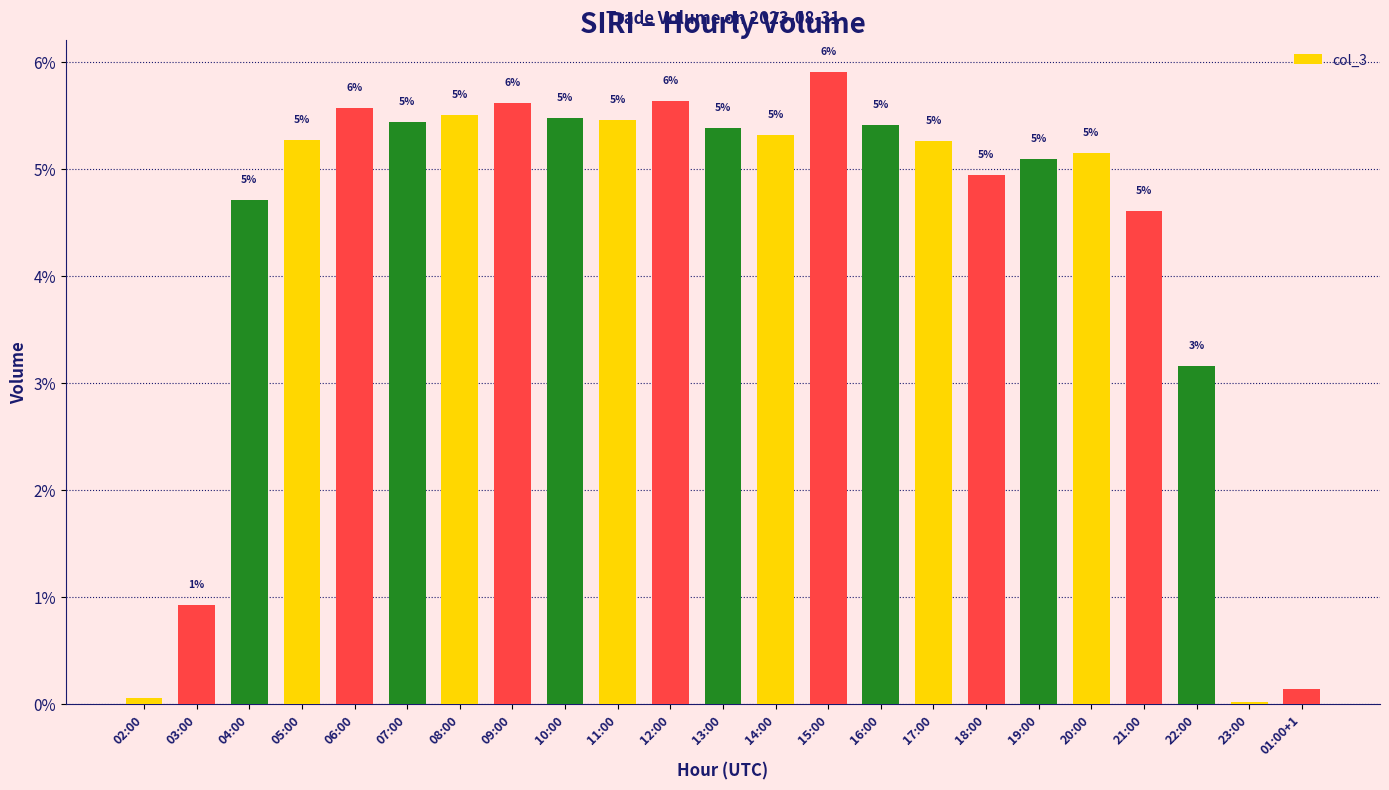

Reading right to left, list all the values displayed in this chart.

0.1	0.0	3.2	4.6	5.1	5.1	4.9	5.3	5.4	5.9	5.3	5.4	5.6	5.5	5.5	5.6	5.5	5.4	5.6	5.3	4.7	0.9	0.1